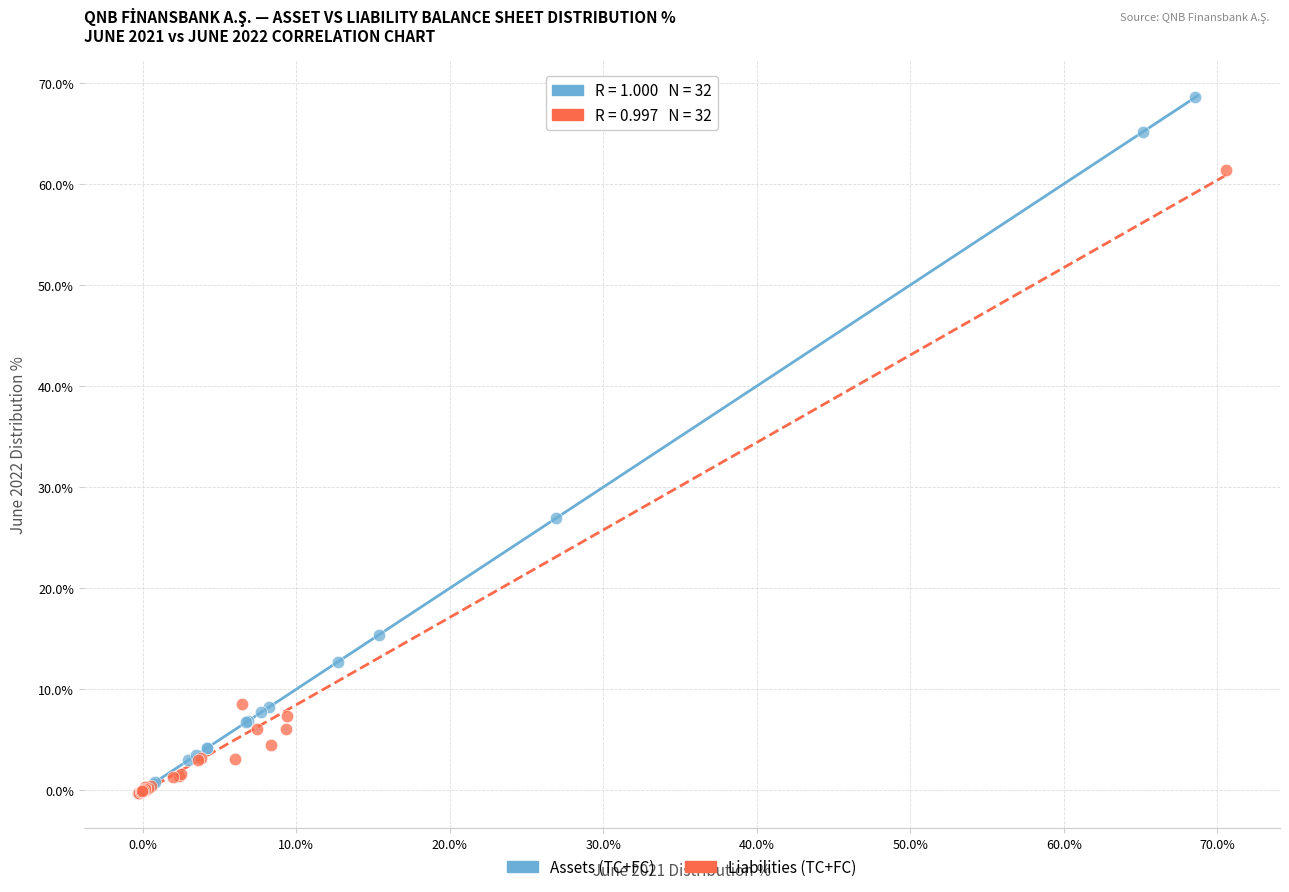

Which series has the largest Y range (max minus min)?

Assets (TC+FC)